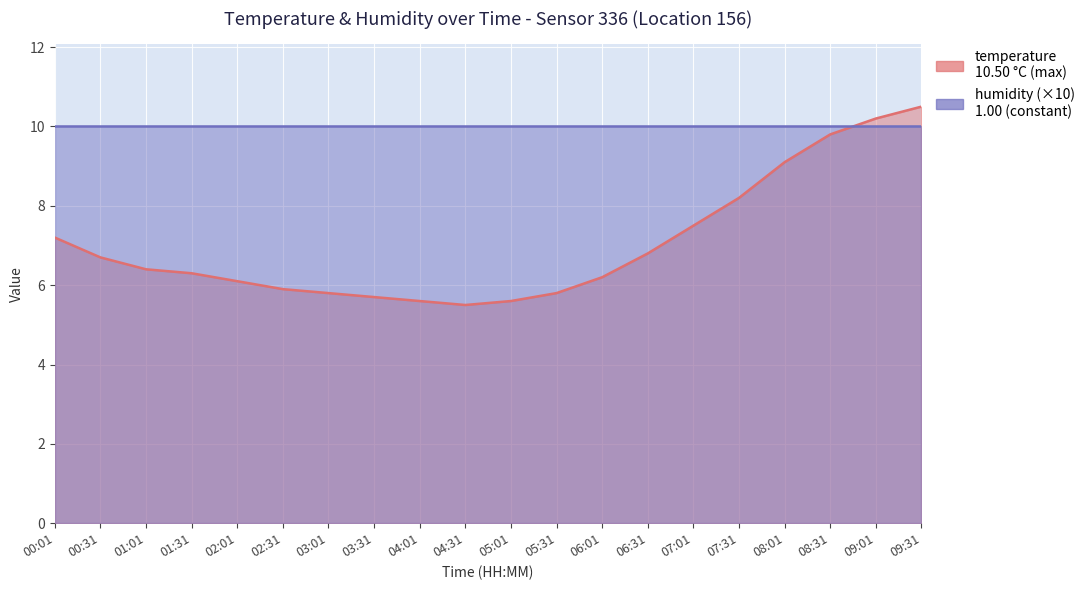

What is the value of the 20th point from the left?

10.5